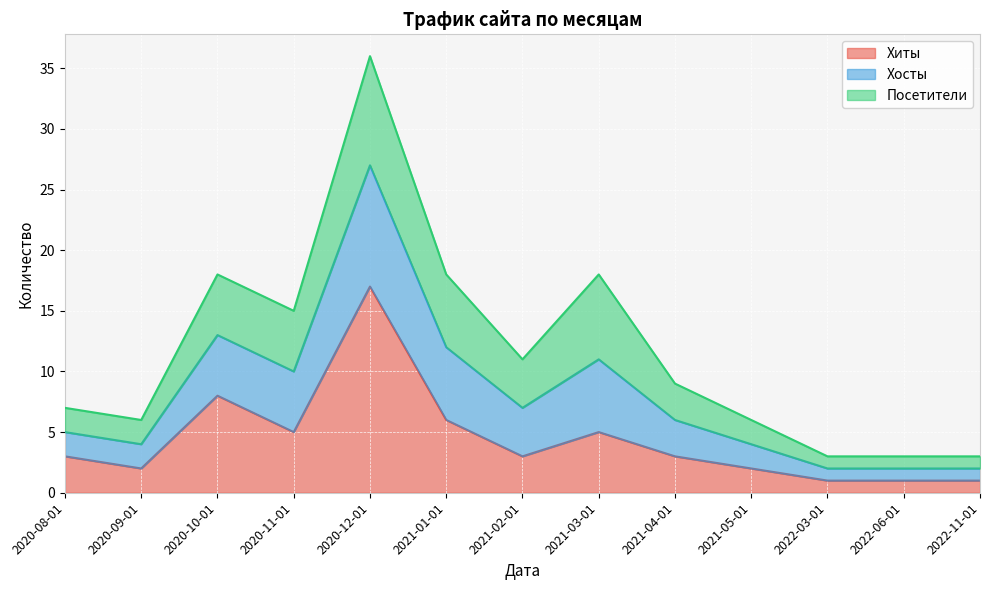

Which has a higher value, 2021-01-01 or 2021-05-01?

2021-01-01